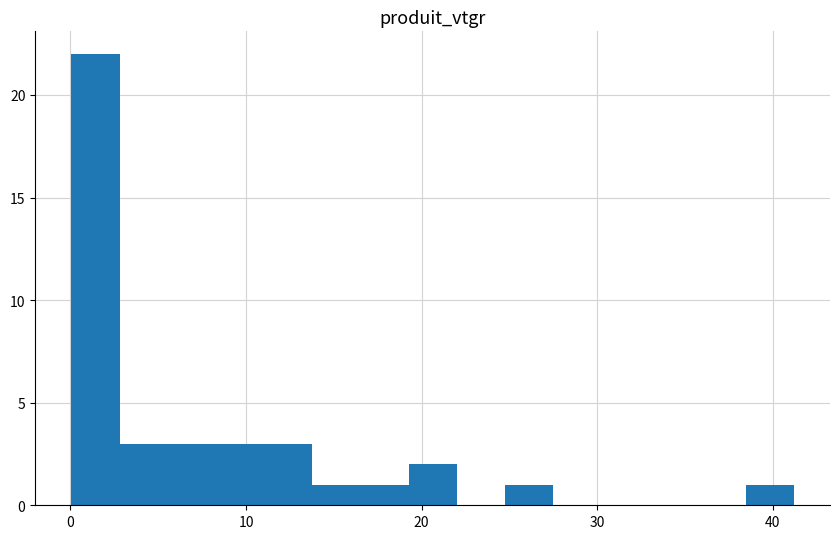

Around what value on the x-axis is the tallest bar? Give the approximate position of its centre, as read against the axis.

1